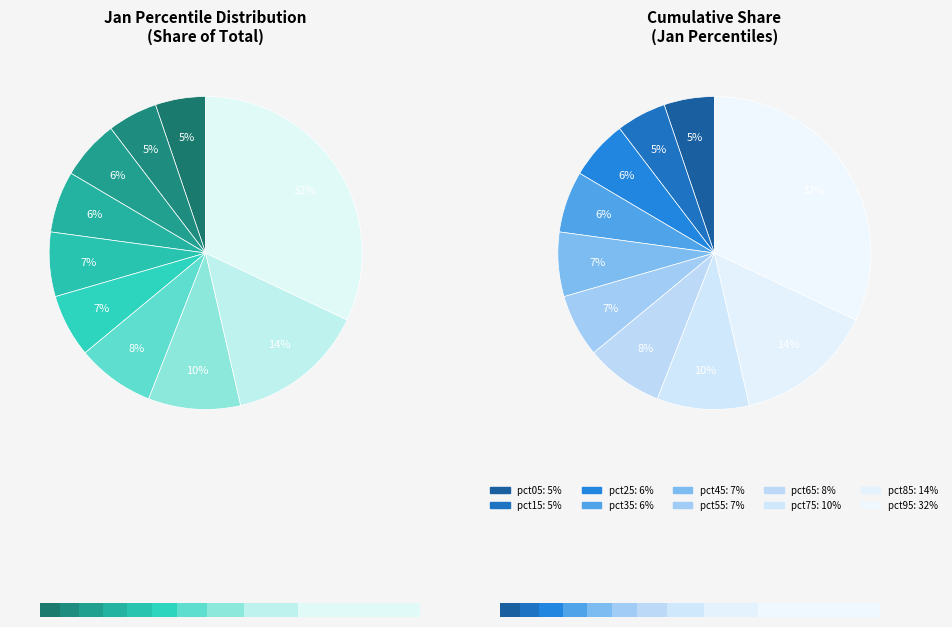

What is the total percentage of pct25 and pct65?

14.2%